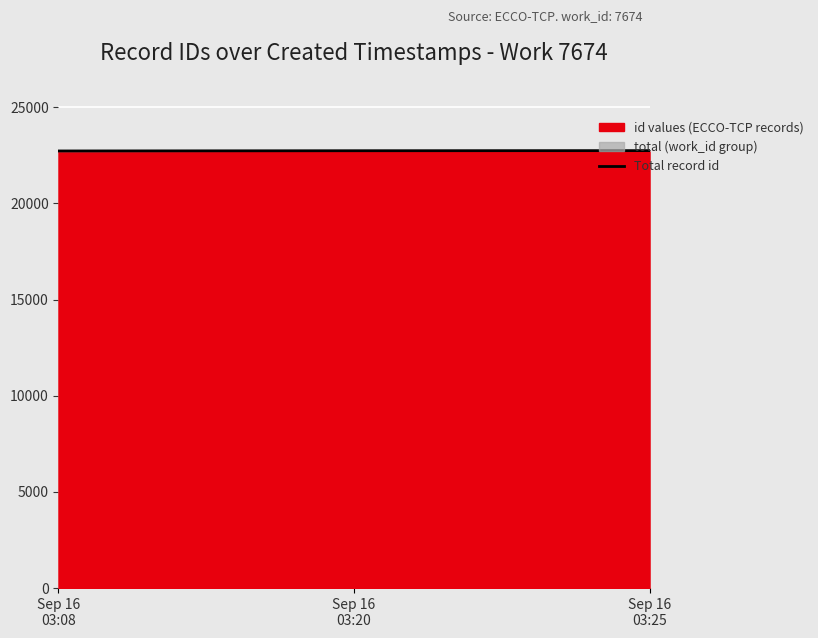

What is the smallest value displayed?

22732